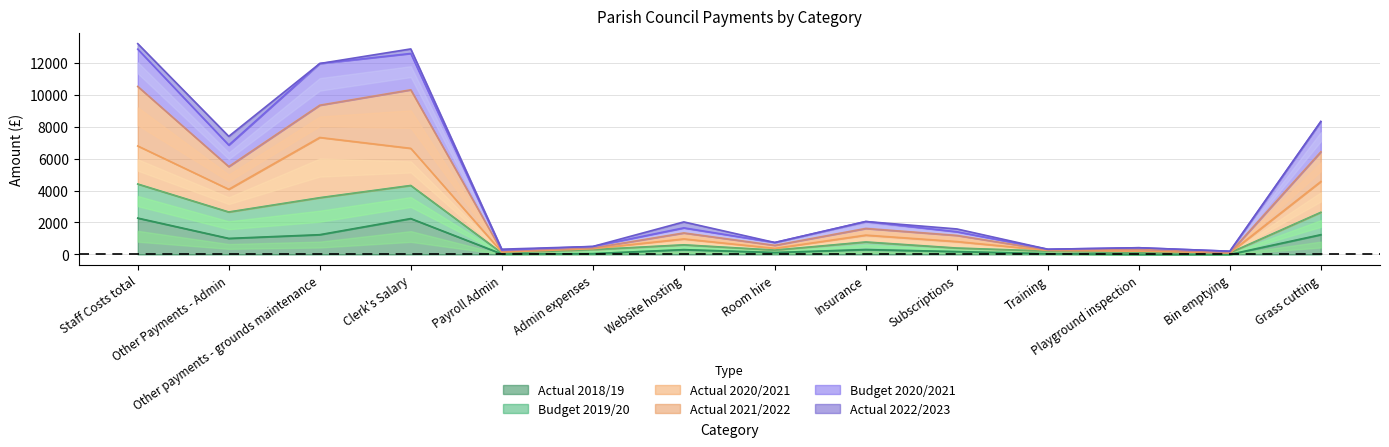

The Actual 2018/19 series shows 30.0 at Payroll Admin. True or false?

True